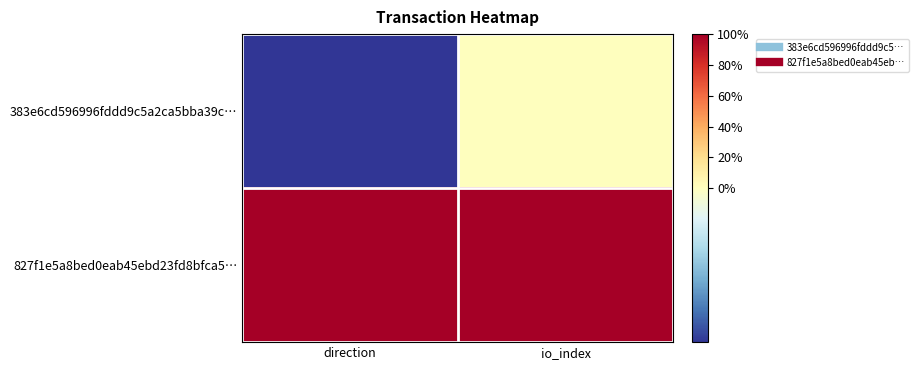

Reading right to left, what are all the values shown in this chart?

383e6cd596996fddd9c5a2ca5bba39c…: io_index=0	direction=-1
827f1e5a8bed0eab45ebd23fd8bfca5…: io_index=1	direction=1